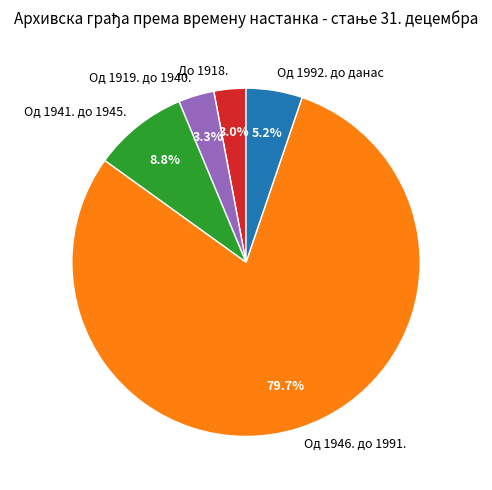

Combined, do До 1918. and Од 1941. до 1945. account for over 50%?

No